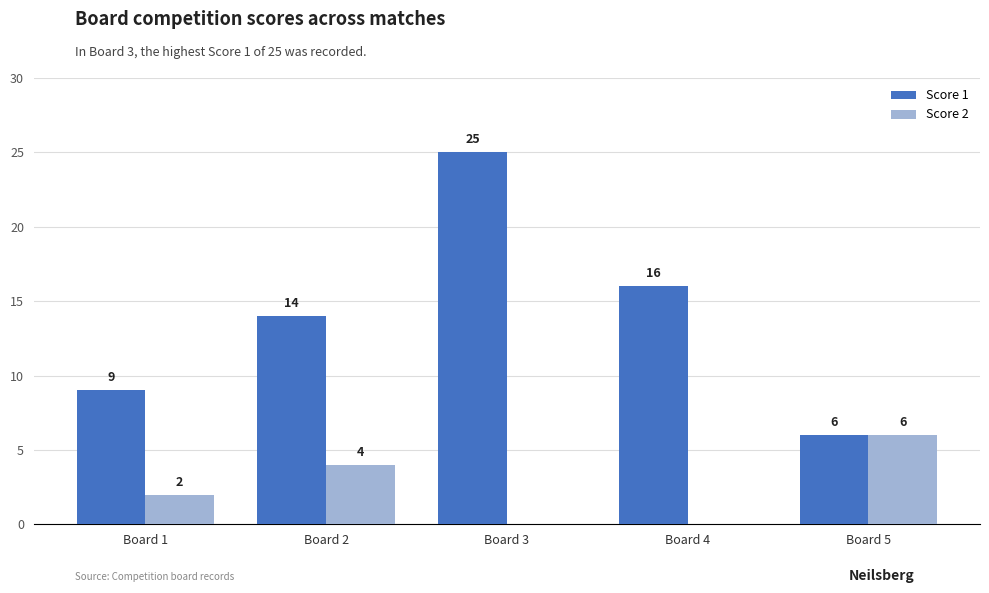

What is the sum of the Score 2 values at Board 4 and Board 5?

6